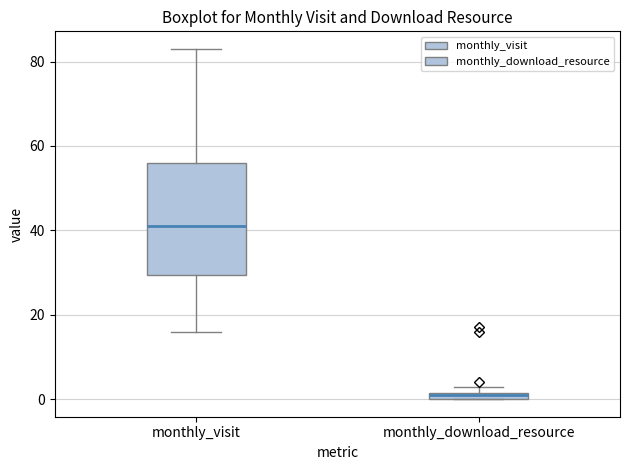

Where is the upper edge of the box for monthly_download_resource on the y-axis? The values are not printed on the chart, so give them approximately, as read against the axis.

2